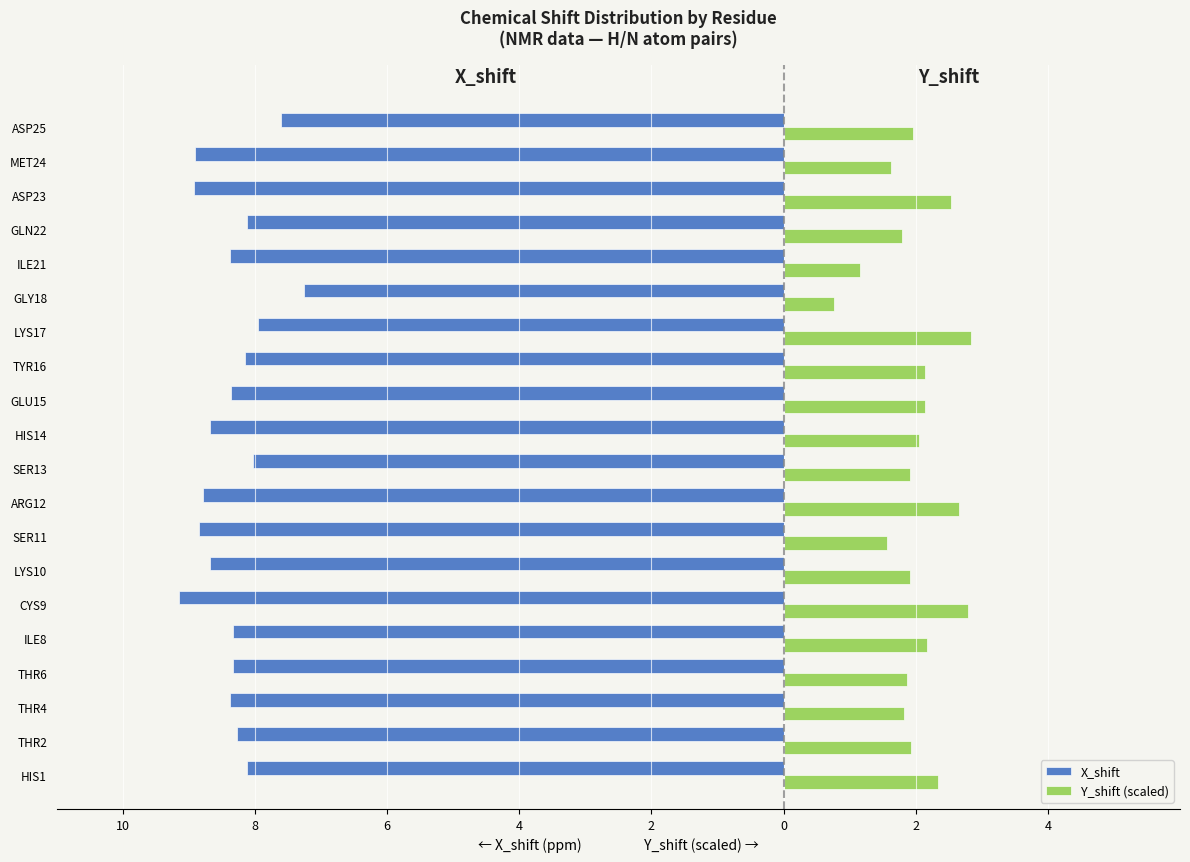

At how many categories does at least one series exceed -4?

20